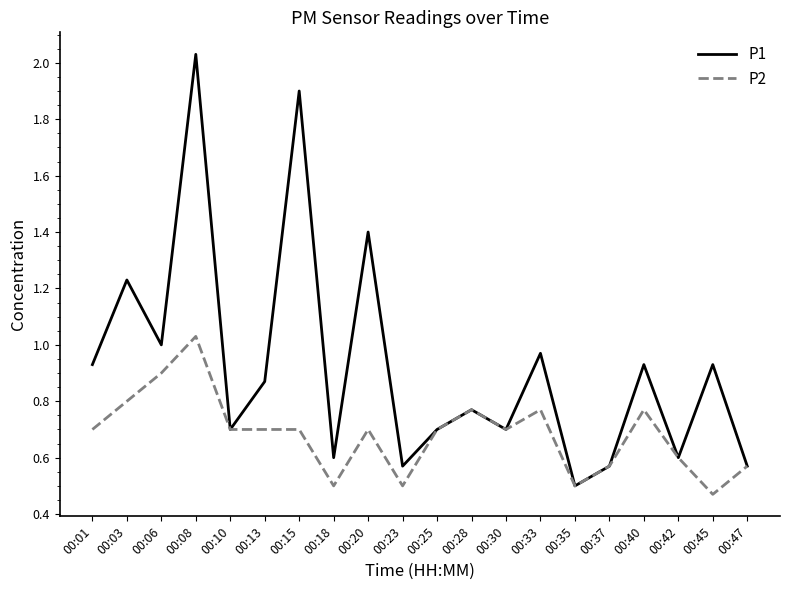

True or false: P1 has a value of 0.8 at 00:28.

True